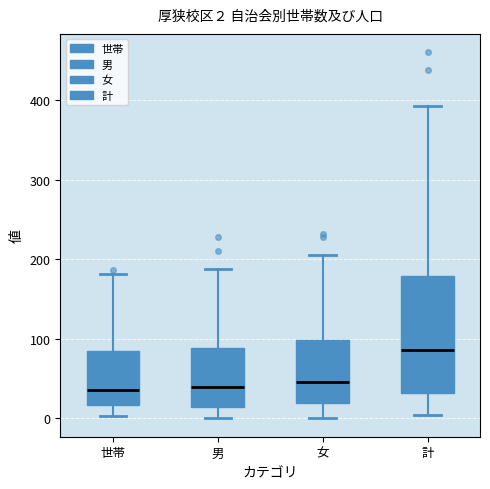

Which box is the tallest, from its lower edge to its upper edge?

計